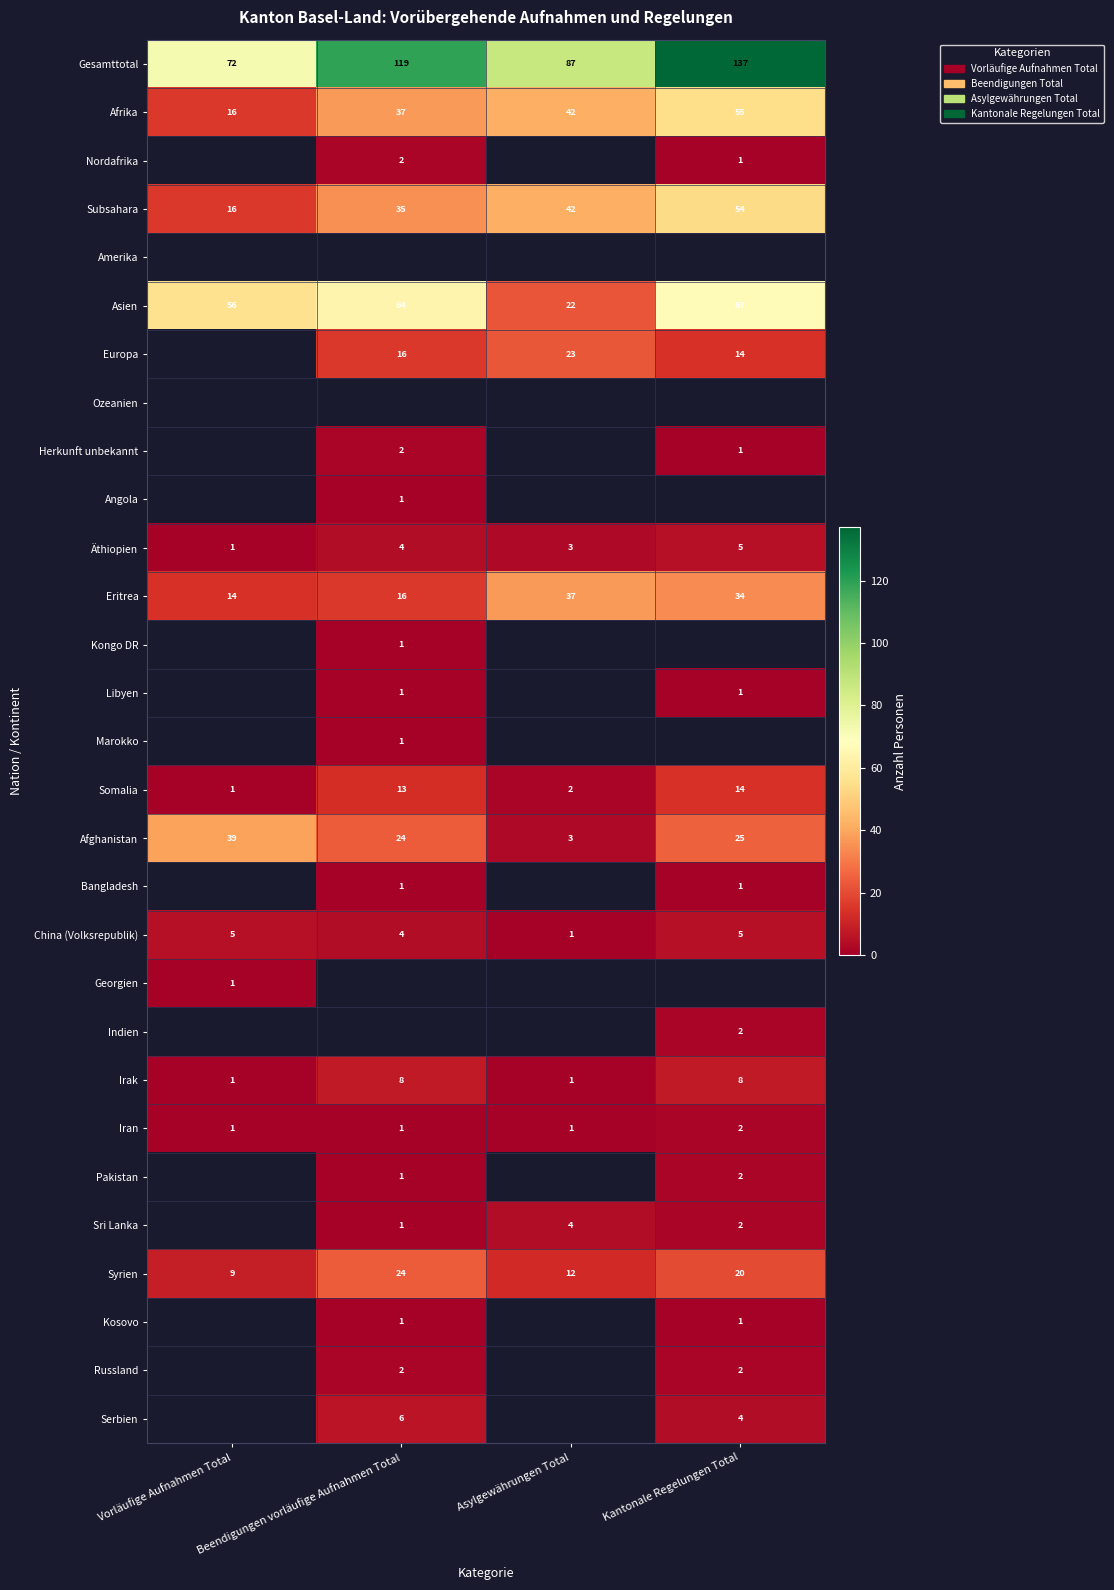

List the labels in order of Syrien value, largest first.

Beendigungen vorläufige Aufnahmen Total, Kantonale Regelungen Total, Asylgewährungen Total, Vorläufige Aufnahmen Total